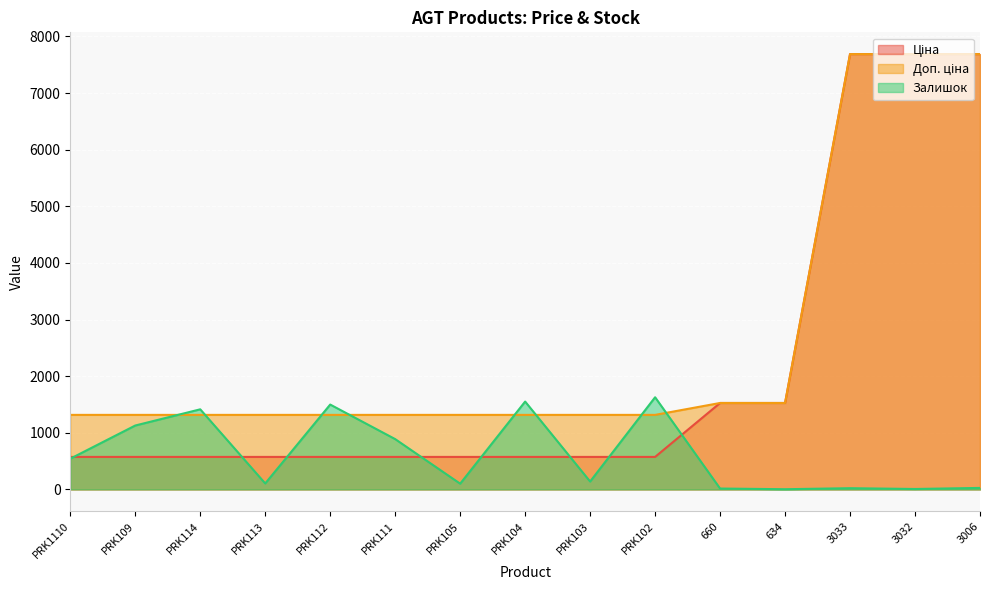

Reading right to left, what are all the values shown in this chart?

Ціна: 3006=7688.0	3032=7688.0	3033=7688.0	634=1526.8	660=1526.8	PRK102=574.5	PRK103=574.5	PRK104=574.5	PRK105=574.5	PRK111=574.5	PRK112=574.5	PRK113=574.5	PRK114=574.5	PRK109=574.5	PRK1110=574.5
Доп. ціна: 3006=7688.0	3032=7688.0	3033=7688.0	634=1527.0	660=1527.0	PRK102=1316.7	PRK103=1316.7	PRK104=1316.7	PRK105=1316.7	PRK111=1316.7	PRK112=1316.7	PRK113=1316.7	PRK114=1316.7	PRK109=1316.7	PRK1110=1316.7
Залишок: 3006=27.0	3032=8.0	3033=22.0	634=4.0	660=16.0	PRK102=1628.0	PRK103=140.0	PRK104=1552.0	PRK105=102.0	PRK111=889.0	PRK112=1499.0	PRK113=106.0	PRK114=1415.0	PRK109=1129.0	PRK1110=543.0